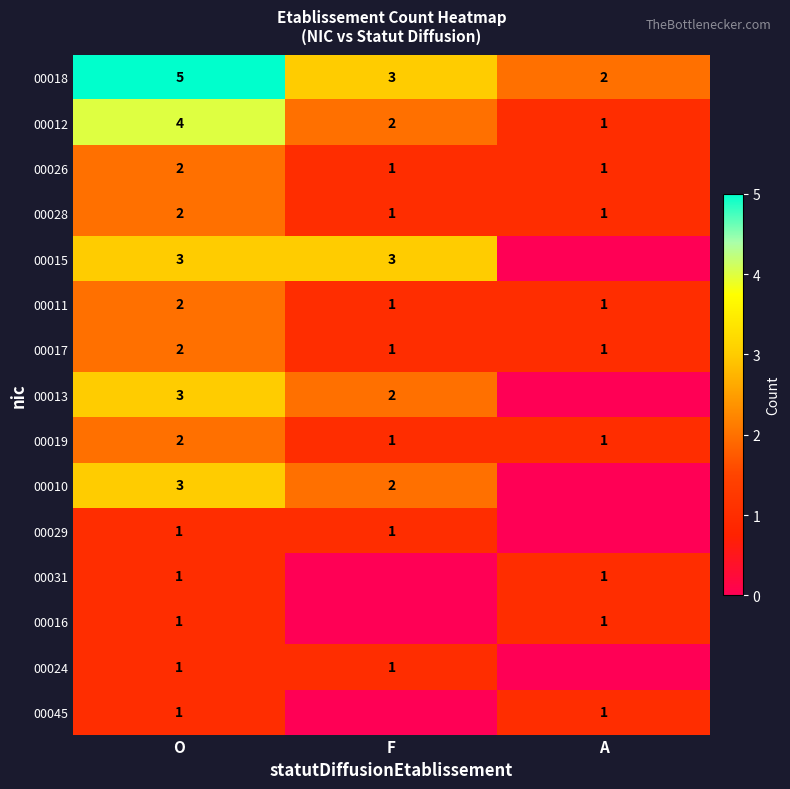

List the labels in order of 00012 value, largest first.

O, F, A